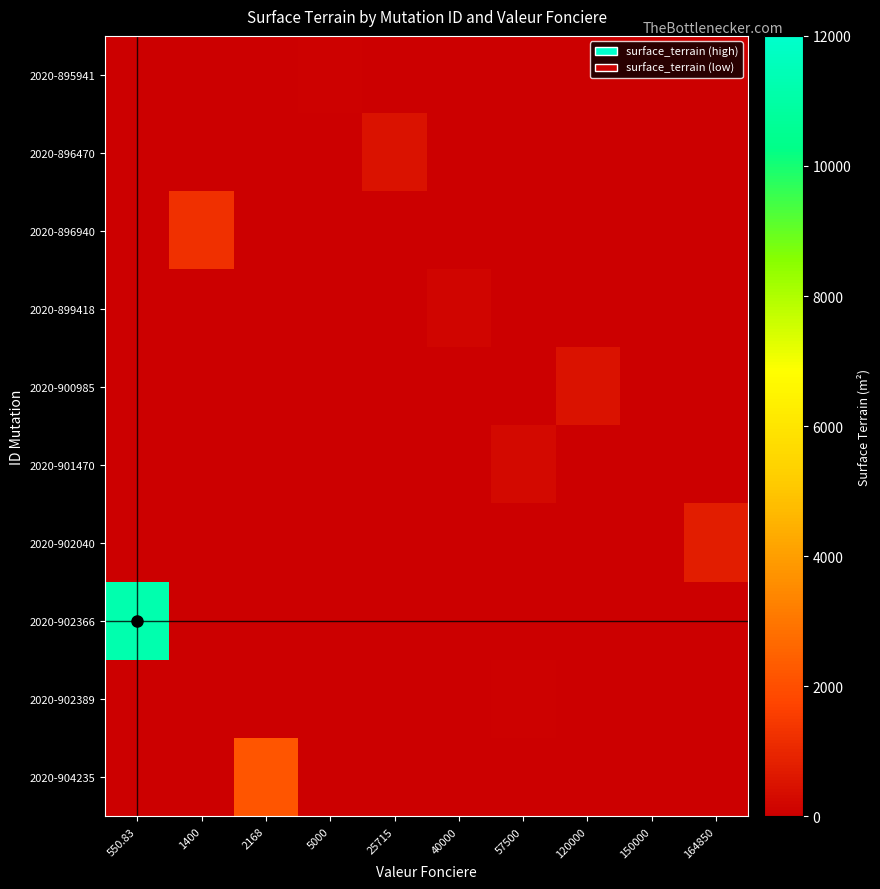

At which category is the sum across all series the highest?

550.83